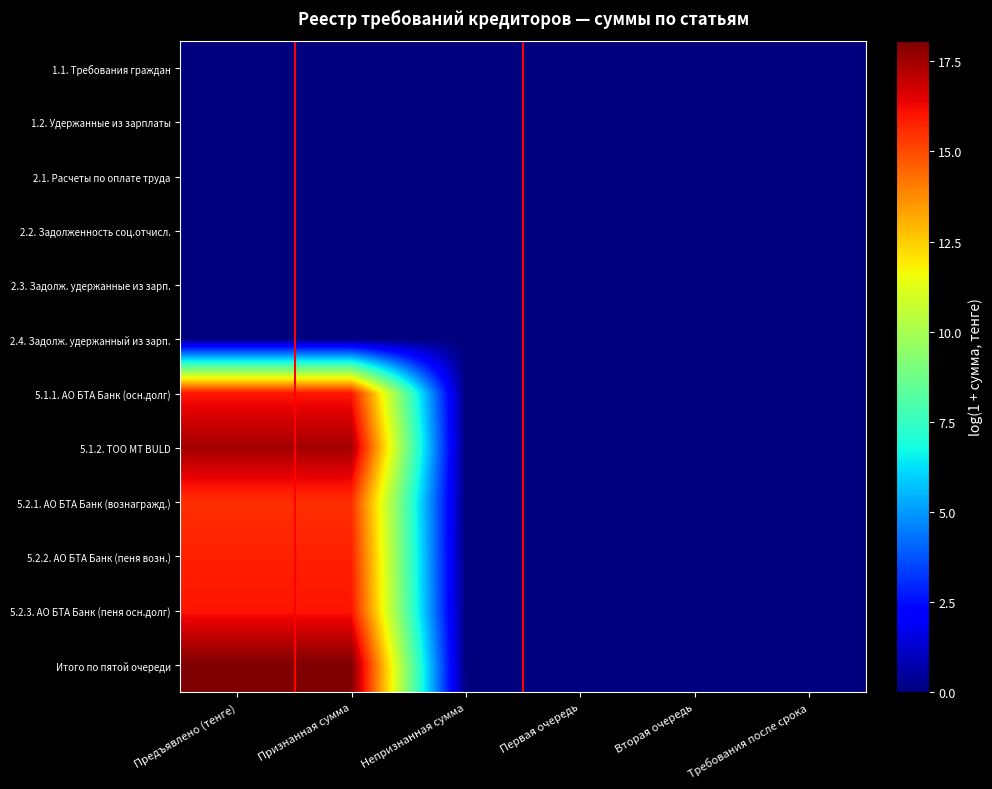

Reading left to right, what are all the values shown in this chart?

1.1. Требования граждан: Предъявлено (тенге)=0.0	Признанная сумма=0.0	Непризнанная сумма=0.0	Первая очередь=0.0	Вторая очередь=0.0	Требования после срока=0.0
1.2. Удержанные из зарплаты: Предъявлено (тенге)=0.0	Признанная сумма=0.0	Непризнанная сумма=0.0	Первая очередь=0.0	Вторая очередь=0.0	Требования после срока=0.0
2.1. Расчеты по оплате труда: Предъявлено (тенге)=0.0	Признанная сумма=0.0	Непризнанная сумма=0.0	Первая очередь=0.0	Вторая очередь=0.0	Требования после срока=0.0
2.2. Задолженность соц.отчисл.: Предъявлено (тенге)=0.0	Признанная сумма=0.0	Непризнанная сумма=0.0	Первая очередь=0.0	Вторая очередь=0.0	Требования после срока=0.0
2.3. Задолж. удержанные из зарп.: Предъявлено (тенге)=0.0	Признанная сумма=0.0	Непризнанная сумма=0.0	Первая очередь=0.0	Вторая очередь=0.0	Требования после срока=0.0
2.4. Задолж. удержанный из зарп.: Предъявлено (тенге)=0.0	Признанная сумма=0.0	Непризнанная сумма=0.0	Первая очередь=0.0	Вторая очередь=0.0	Требования после срока=0.0
5.1.1. АО БТА Банк (осн.долг): Предъявлено (тенге)=16.0	Признанная сумма=16.0	Непризнанная сумма=0.0	Первая очередь=0.0	Вторая очередь=0.0	Требования после срока=0.0
5.1.2. ТОО МТ BULD: Предъявлено (тенге)=17.5	Признанная сумма=17.5	Непризнанная сумма=0.0	Первая очередь=0.0	Вторая очередь=0.0	Требования после срока=0.0
5.2.1. АО БТА Банк (вознагражд.): Предъявлено (тенге)=15.5	Признанная сумма=15.5	Непризнанная сумма=0.0	Первая очередь=0.0	Вторая очередь=0.0	Требования после срока=0.0
5.2.2. АО БТА Банк (пеня возн.): Предъявлено (тенге)=15.8	Признанная сумма=15.8	Непризнанная сумма=0.0	Первая очередь=0.0	Вторая очередь=0.0	Требования после срока=0.0
5.2.3. АО БТА Банк (пеня осн.долг): Предъявлено (тенге)=16.0	Признанная сумма=16.0	Непризнанная сумма=0.0	Первая очередь=0.0	Вторая очередь=0.0	Требования после срока=0.0
Итого по пятой очереди: Предъявлено (тенге)=18.1	Признанная сумма=18.1	Непризнанная сумма=0.0	Первая очередь=0.0	Вторая очередь=0.0	Требования после срока=0.0